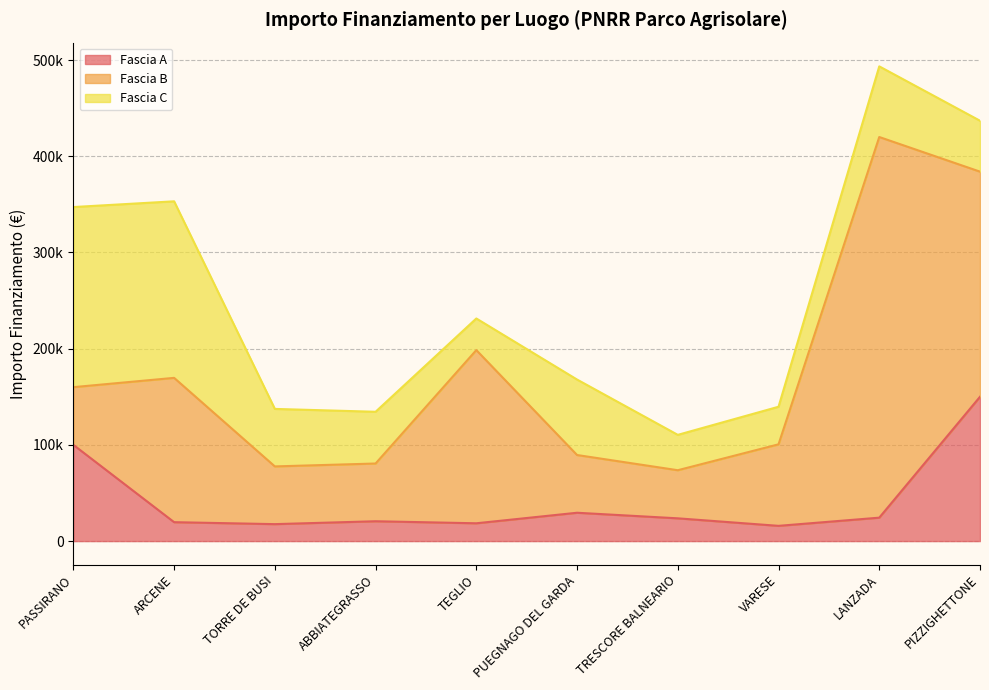

Reading right to left, extract all data points from this chart.

Fascia A: 150000.0	24354.0	15844.0	23663.4	29464.2	18516.0	20632.0	17625.0	19661.6	100000.0
Fascia B: 234000.0	395644.9	84735.1	50000.0	60000.0	180000.0	60000.0	60000.0	150000.0	60000.0
Fascia C: 52920.0	73440.0	39060.0	36760.1	78445.4	32868.0	53784.0	59760.0	183501.0	187212.0